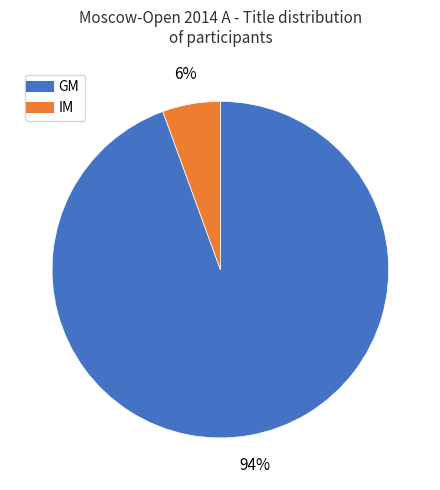

The GM slice represents 94% of the pie. True or false?

True